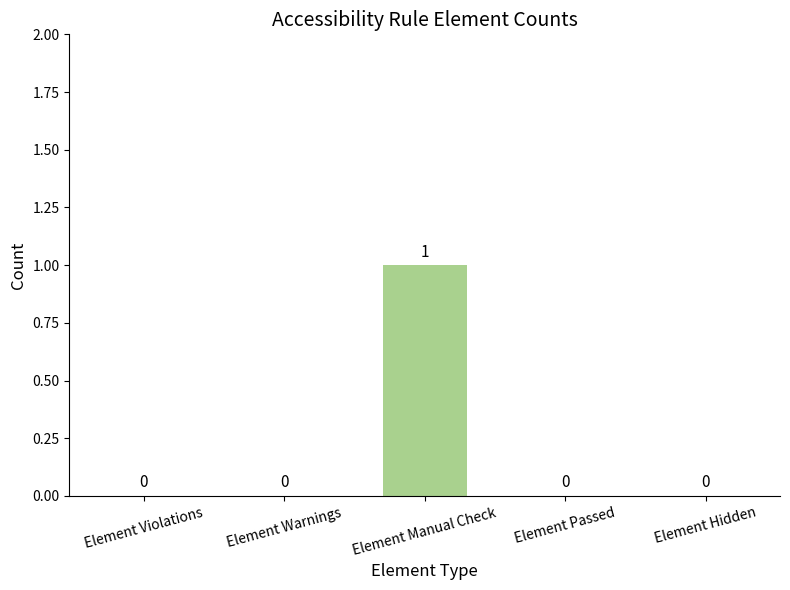

How many values are above zero?

1